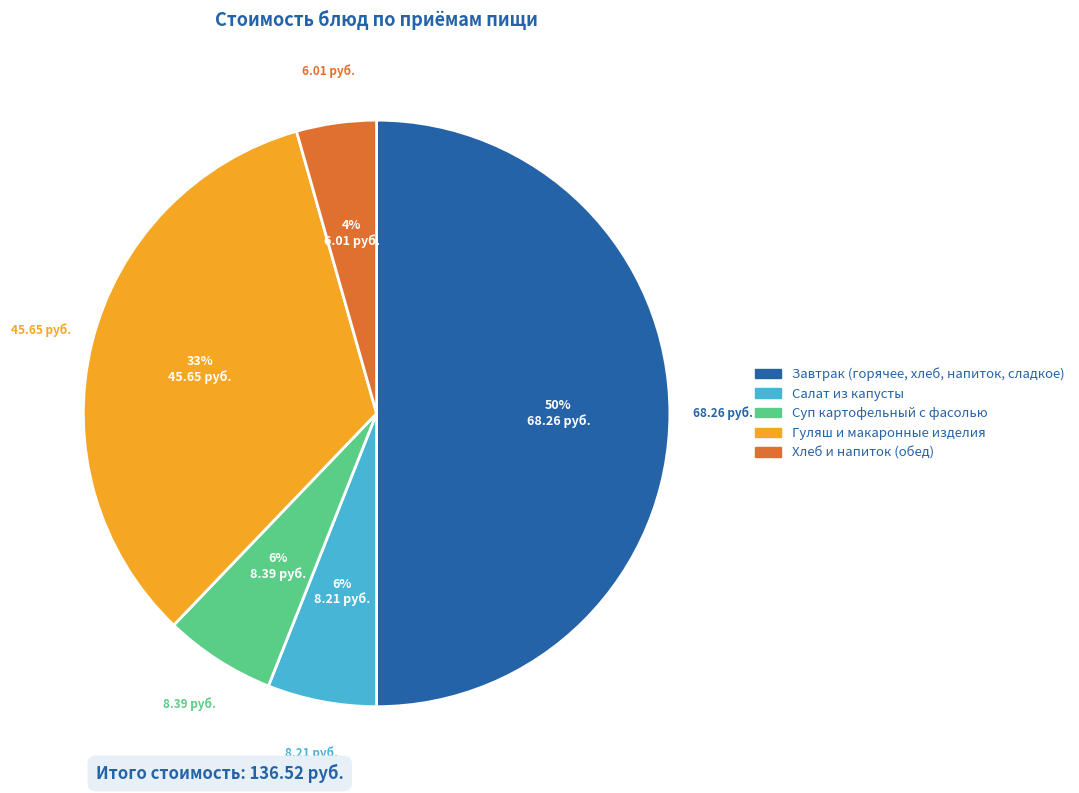

To the nearest percent, what is the difference between the largest and smallest slice percentages?

46%